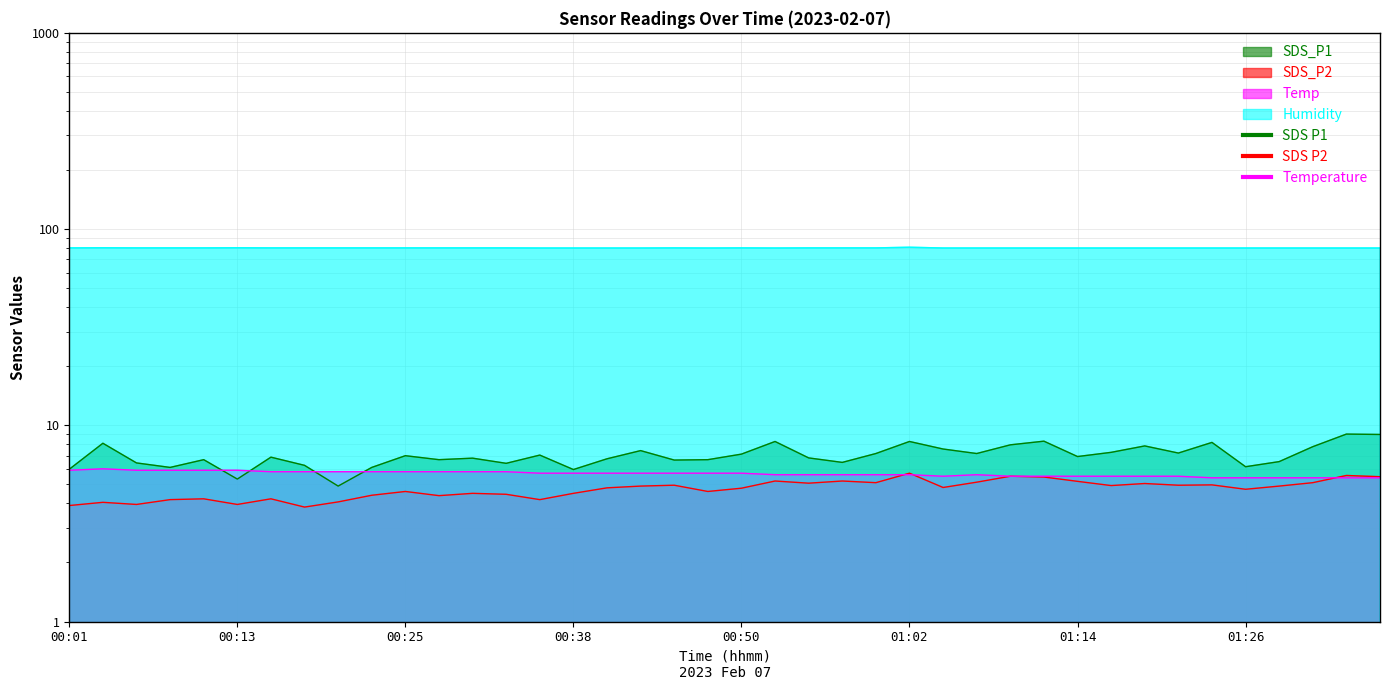

Rank the series by their maximum value, from lowest to highest.

SDS_P2, Temp, SDS_P1, Humidity